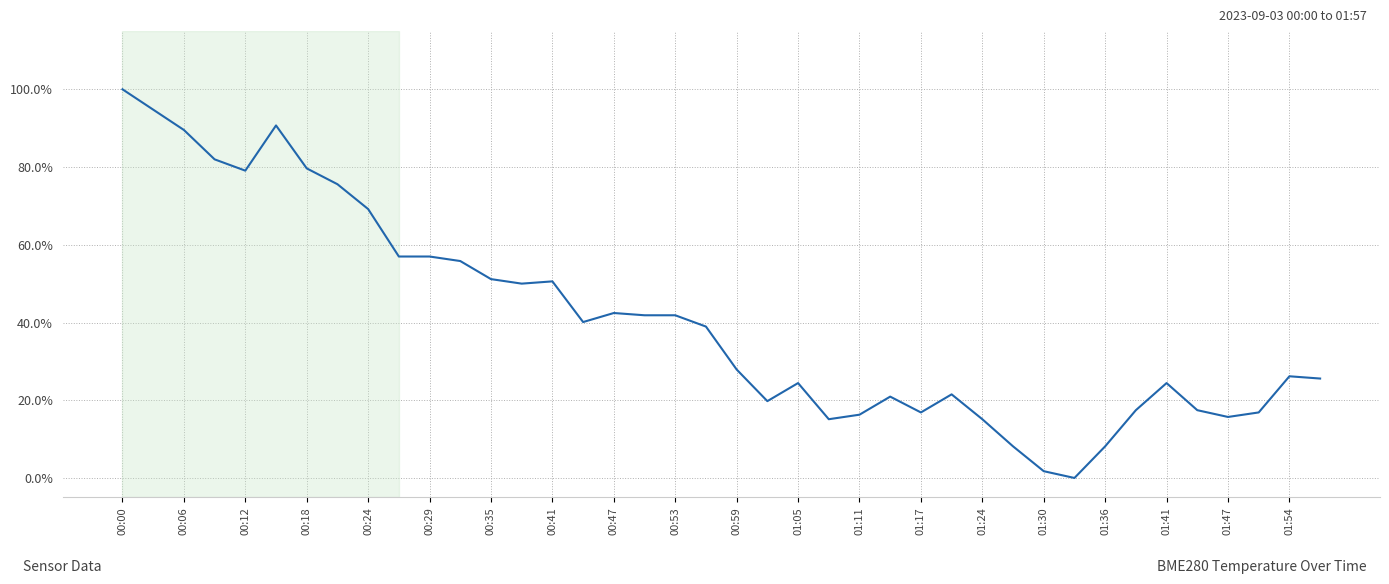

Does the chart display data point markers on the line(s)?

No